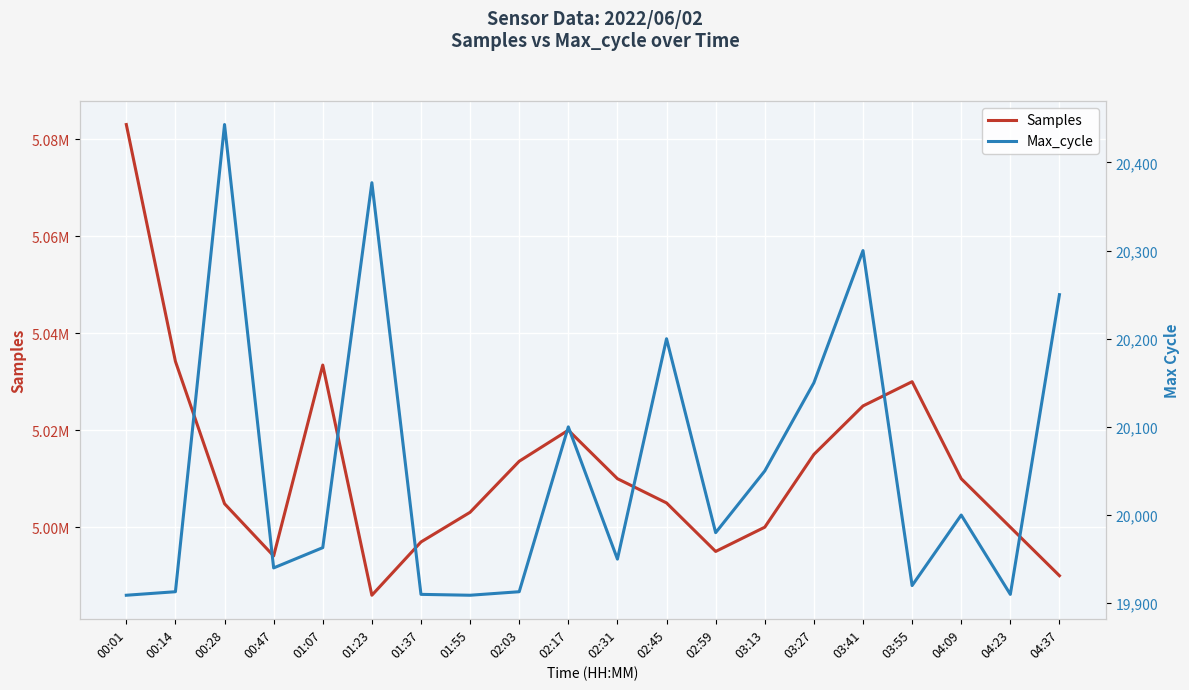

Where is the first local maximum for Samples?

01:07